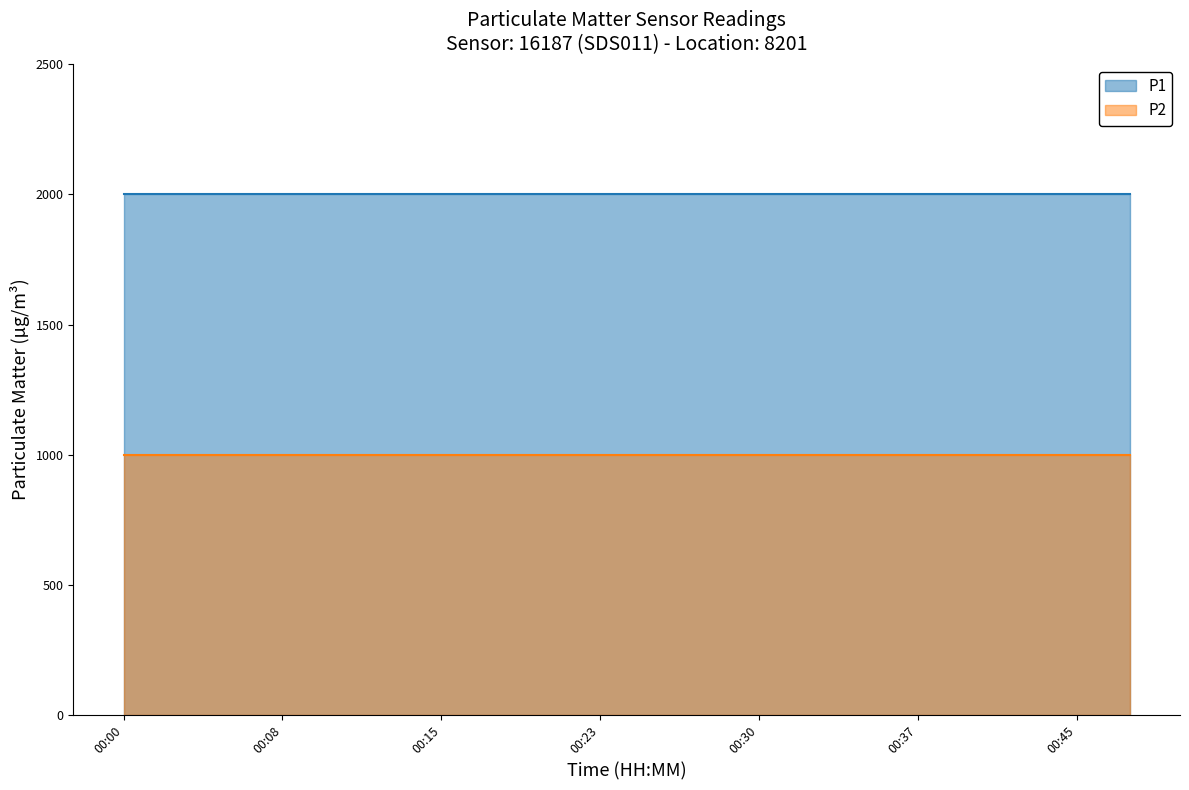

At which label does P2 reach its minimum?

00:00